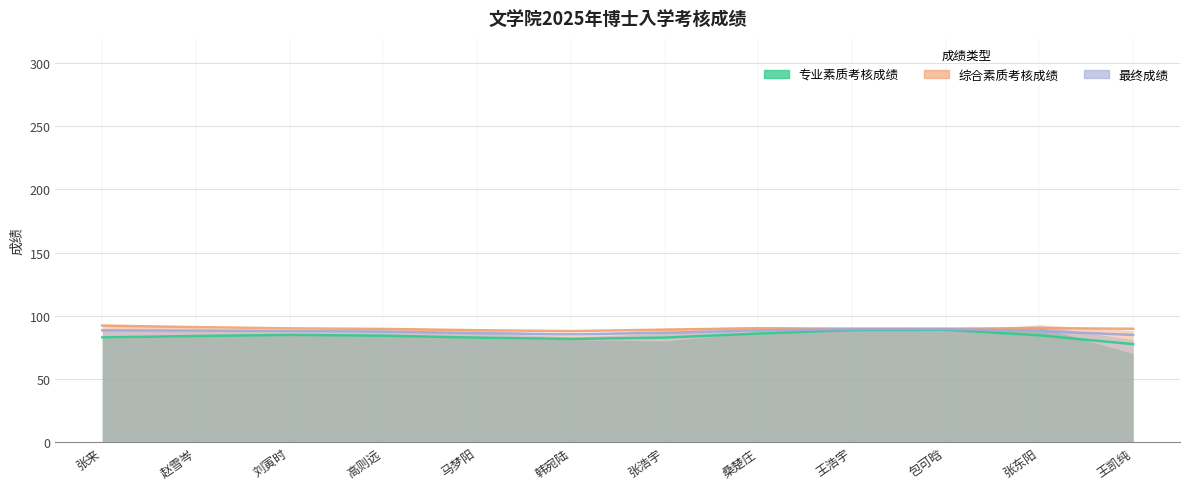

True or false: 专业素质考核成绩 has a value of 82.0 at 马梦阳.

True